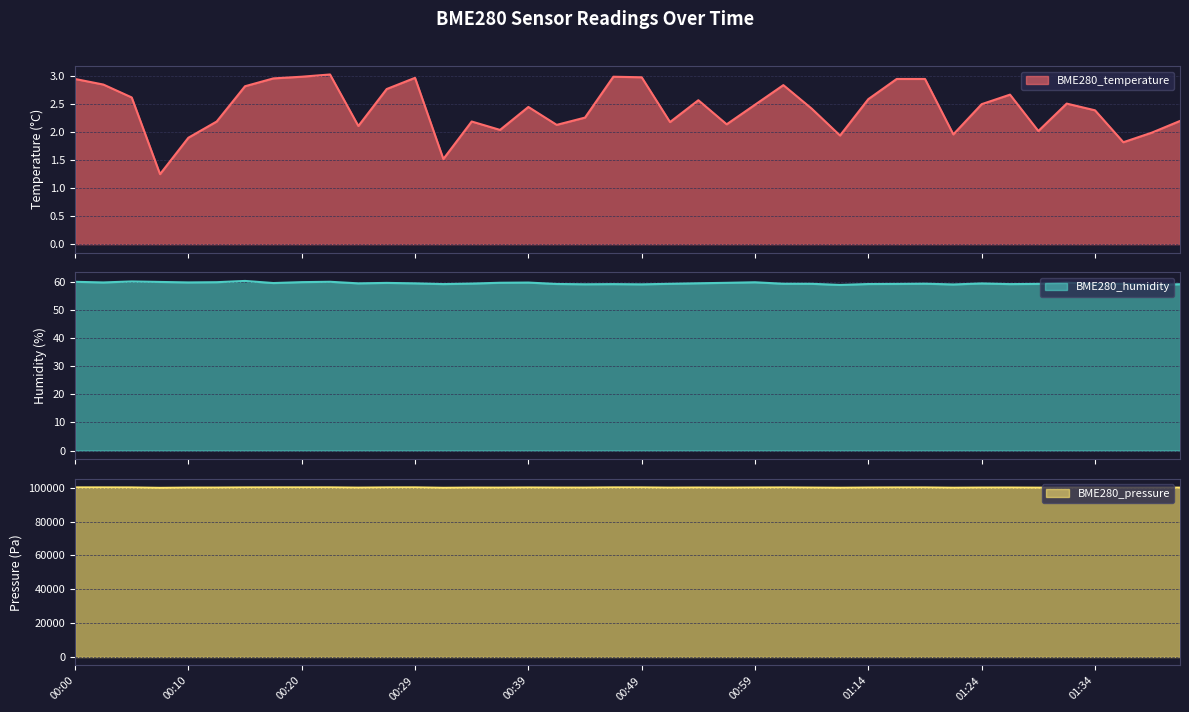

Where is the first local minimum for BME280_pressure?

00:08